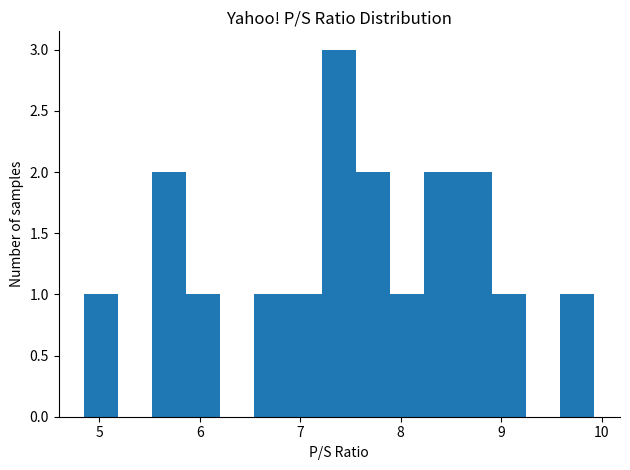

Read against the x-axis, roughly where is the centre of the tallest bar?

7.4